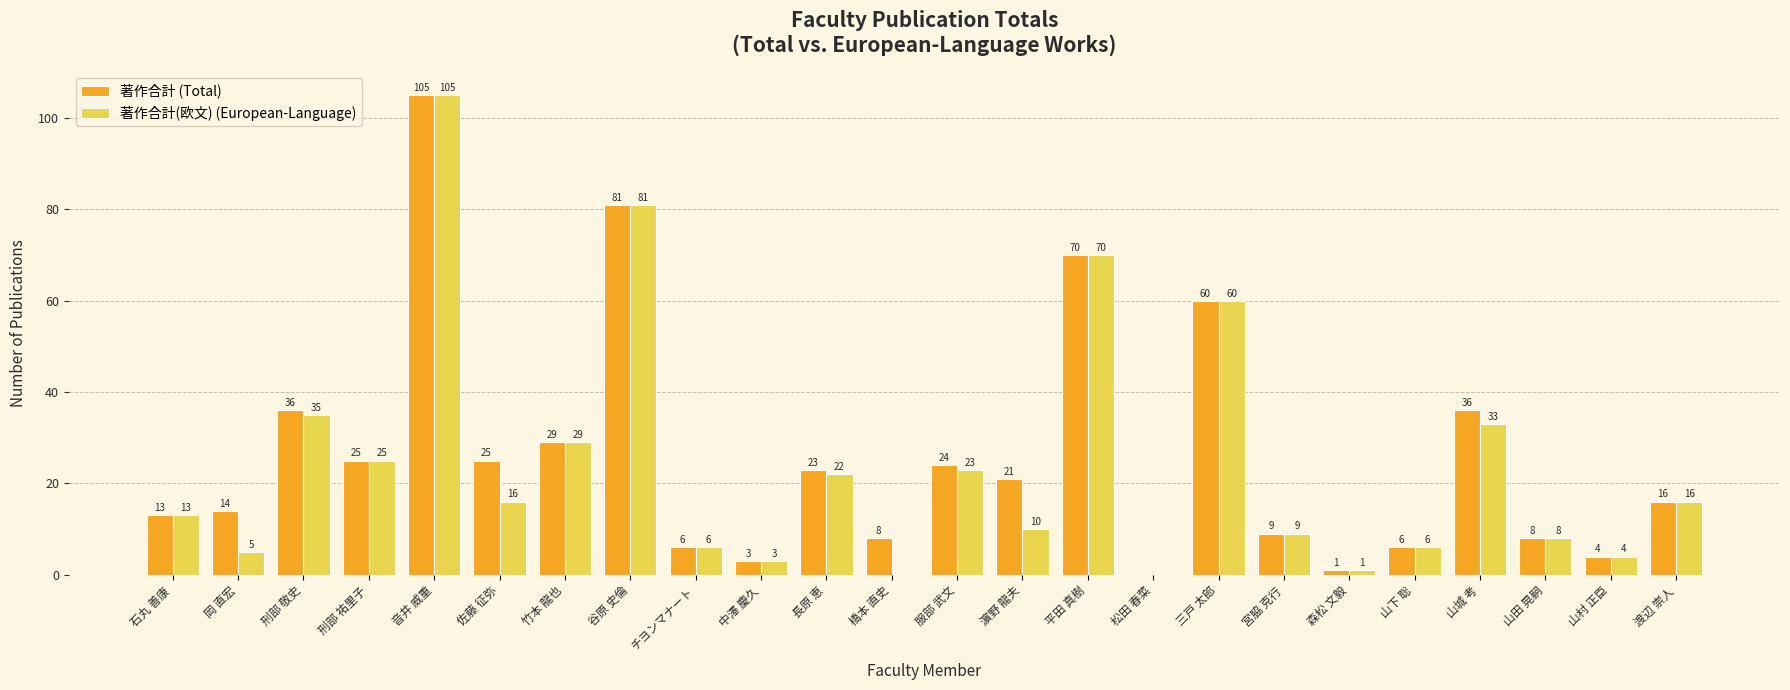

How many positive values does the 著作合計 (Total) series have?

23